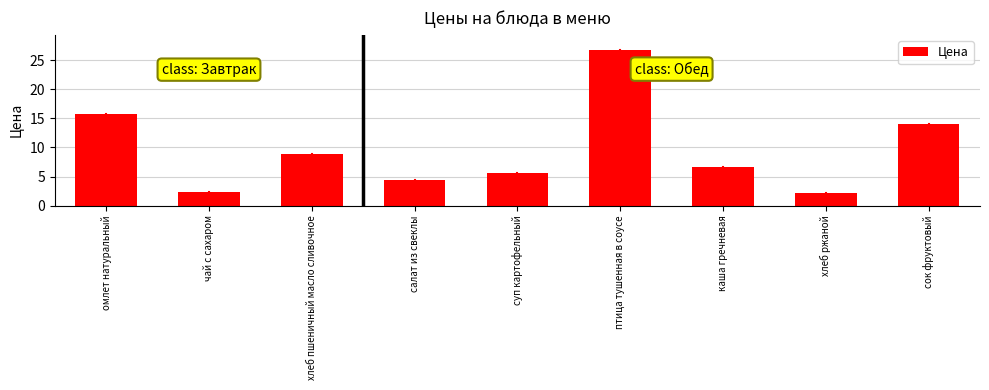

The chart shows a value of 3.5 at омлет натуральный. True or false?

False